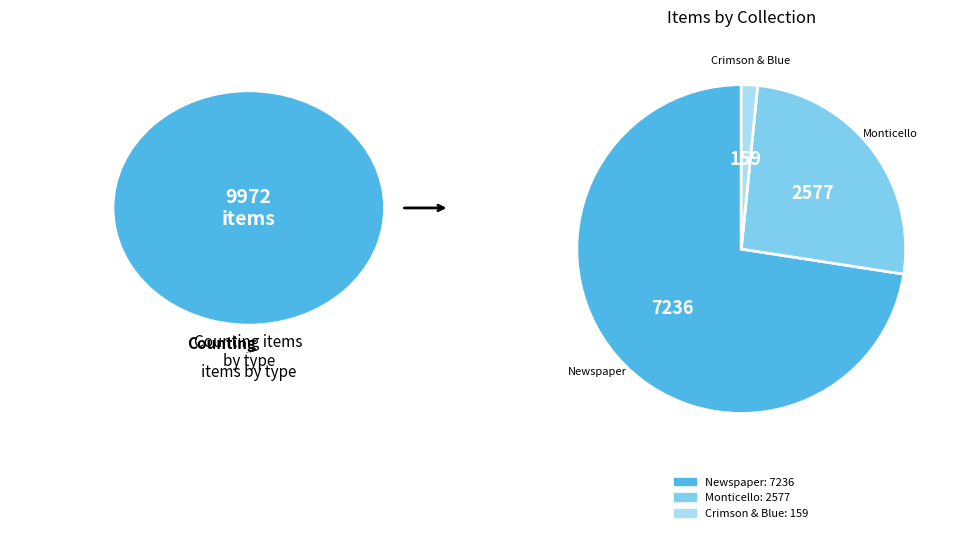

True or false: Newspaper accounts for 66% of the total.

False